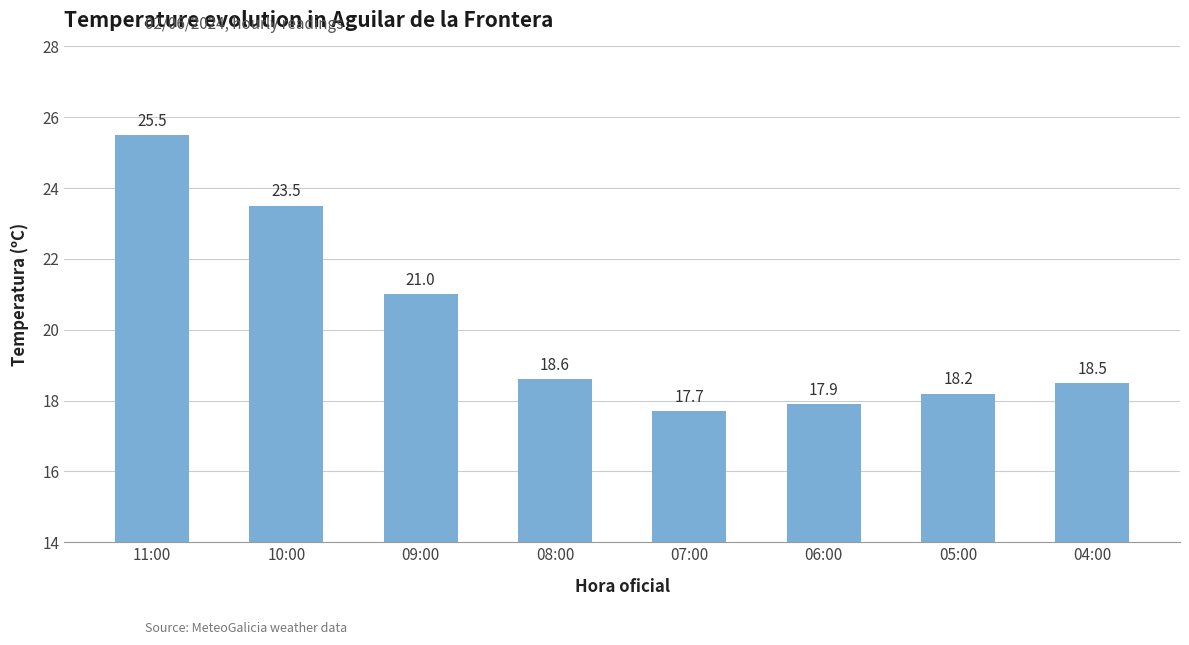

List the labels in order of value, largest first.

11:00, 10:00, 09:00, 08:00, 04:00, 05:00, 06:00, 07:00